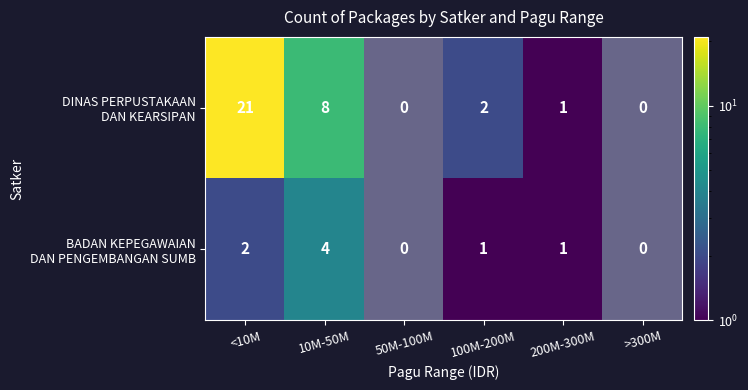

Which label corresponds to the smallest value in the chart?

50M-100M